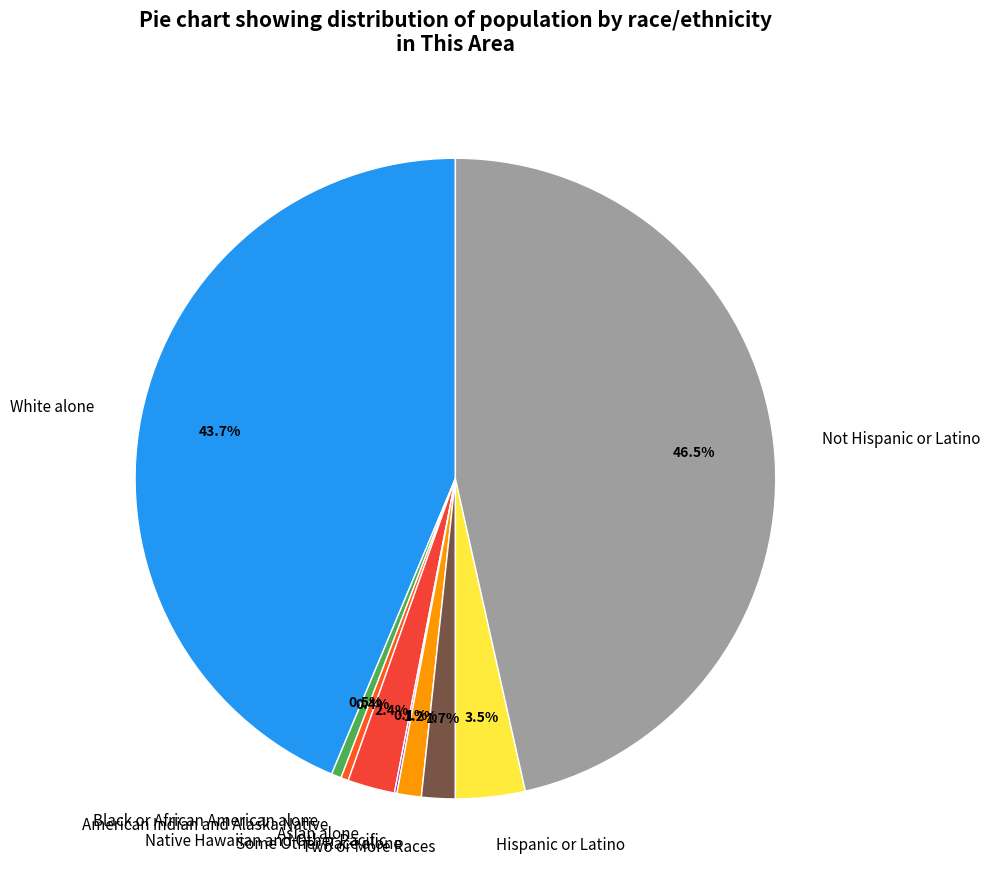

Which category has the biggest portion of the pie?

Not Hispanic or Latino